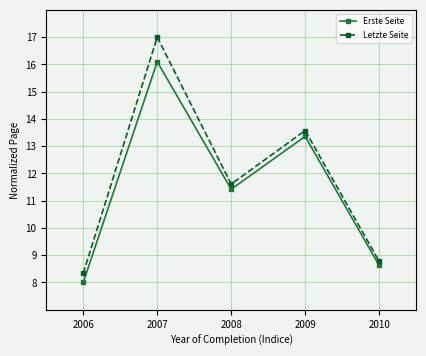

Where is the first local minimum for Letzte Seite?

2008